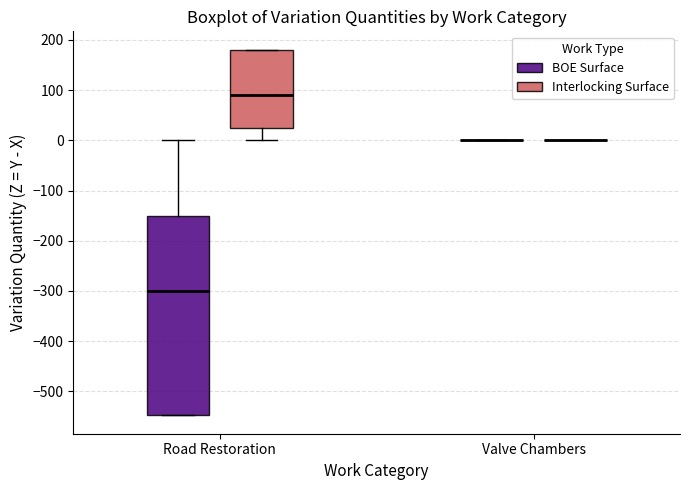

Comparing the boxes themselves (not the whiskers), which one is the tallest?

Road Restoration (BOE Surface)